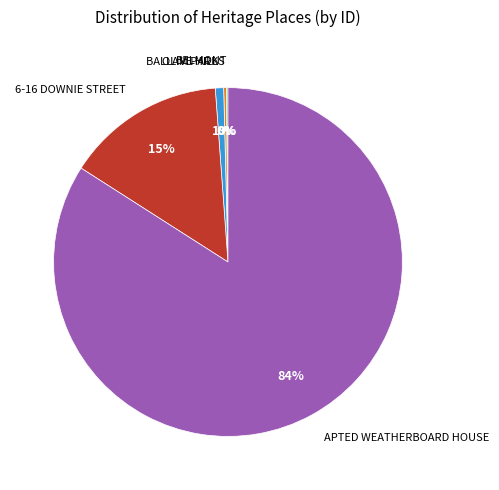

Which slice represents more than half of the pie?

APTED WEATHERBOARD HOUSE